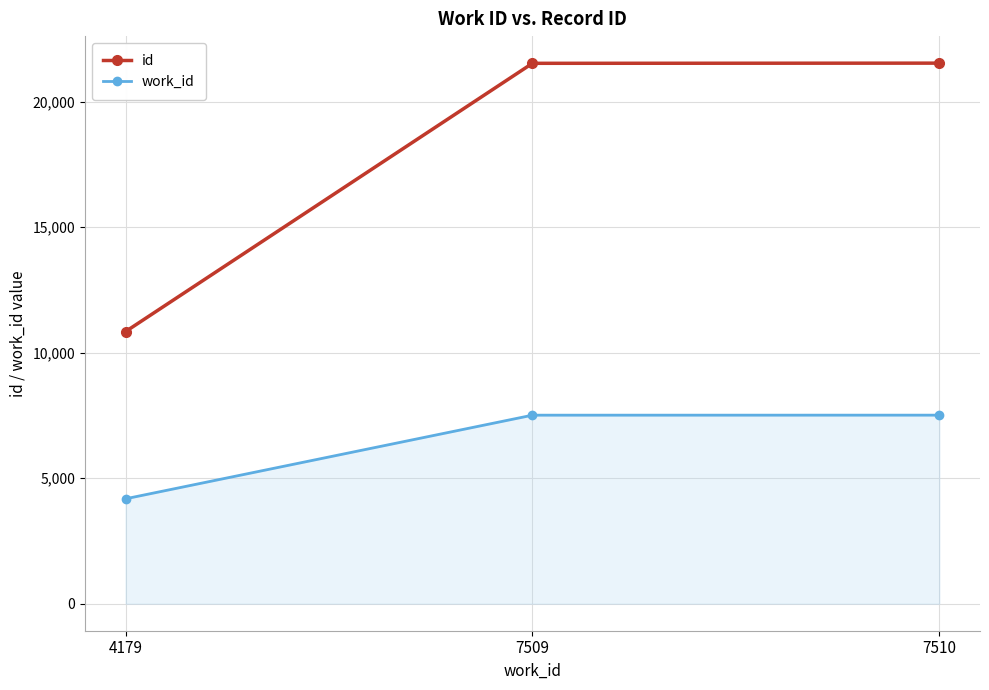

Is it true that id equals 28367 at 7509?

False